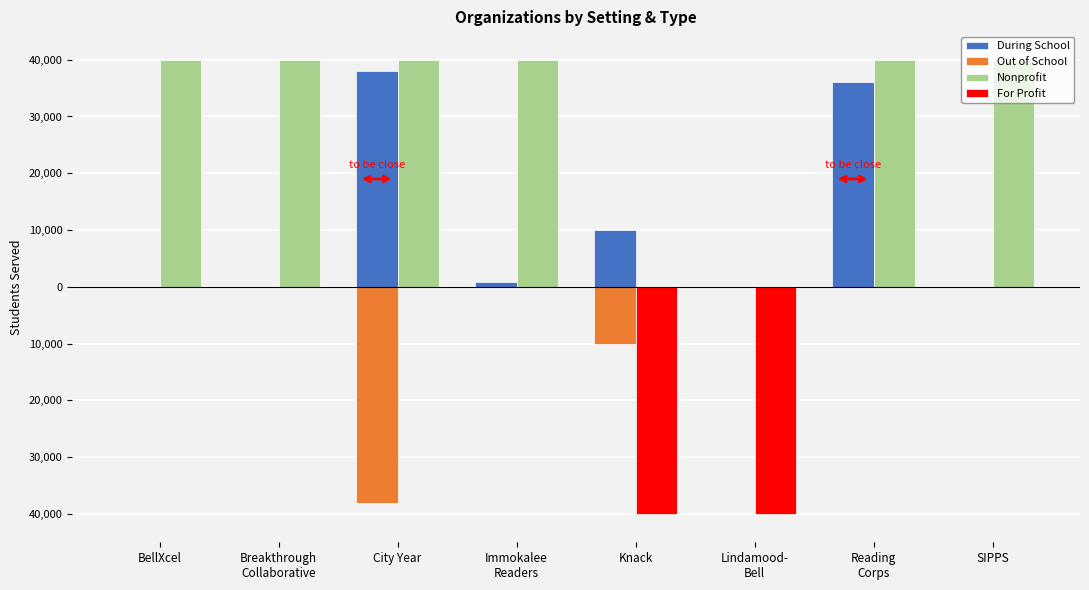

What are all the series names shown in the legend?

During School, Out of School, Nonprofit, For Profit